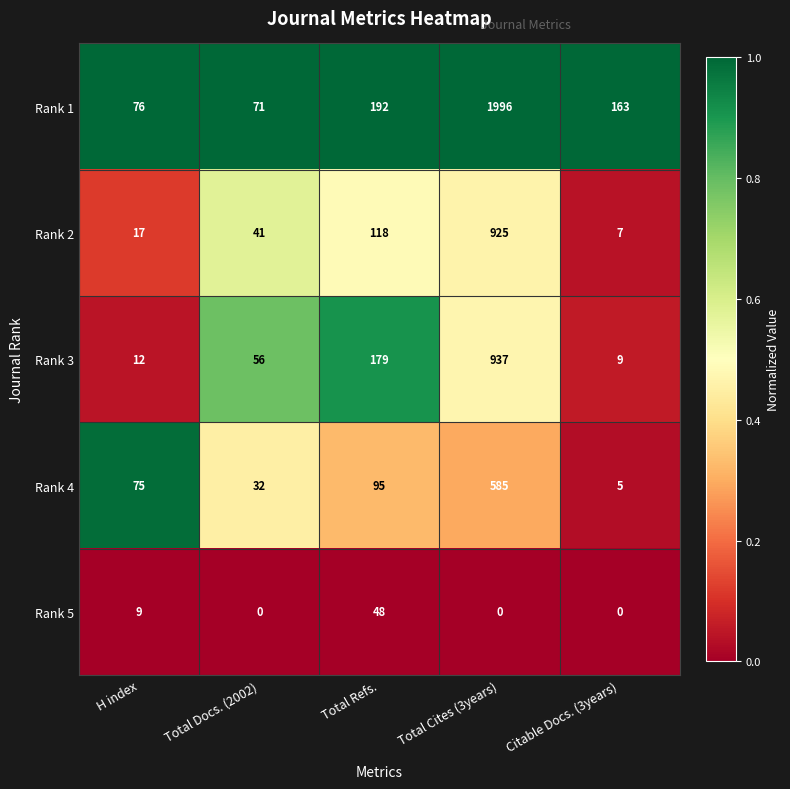

List the series in order of their peak value, highest first.

Rank 1, Rank 3, Rank 2, Rank 4, Rank 5